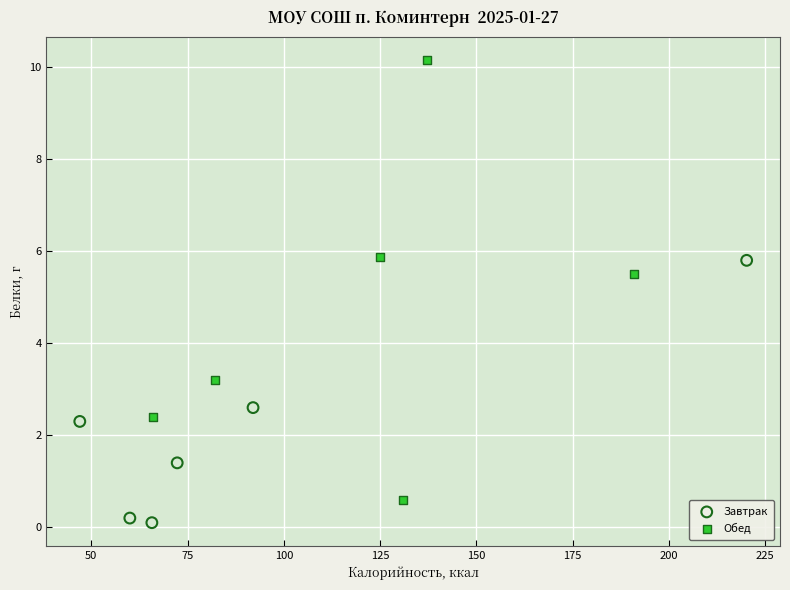

Which series has the widest spread of Y values?

Обед